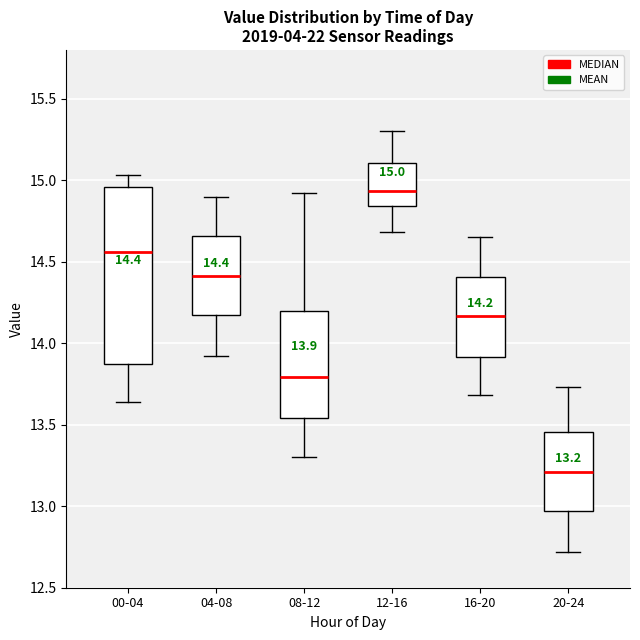

Which box's median line is the highest?

12-16